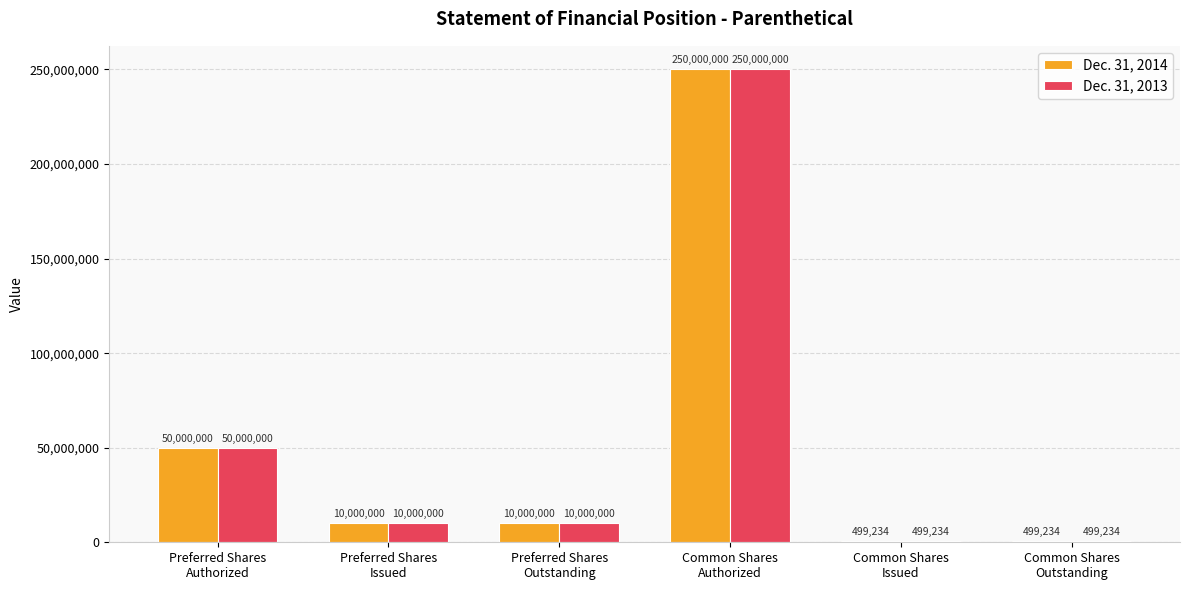

Where does the Dec. 31, 2013 series first go above 10000000?

Preferred Shares
Authorized